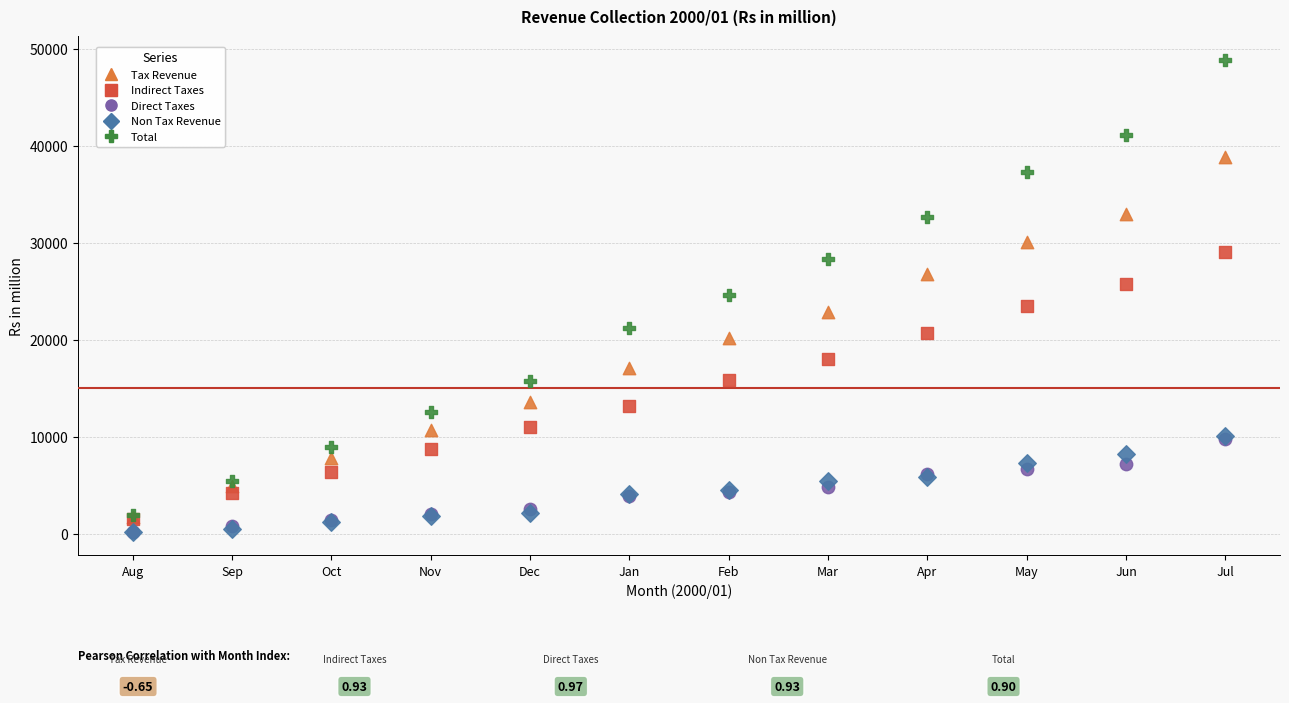

Which series has the widest spread of Y values?

Total